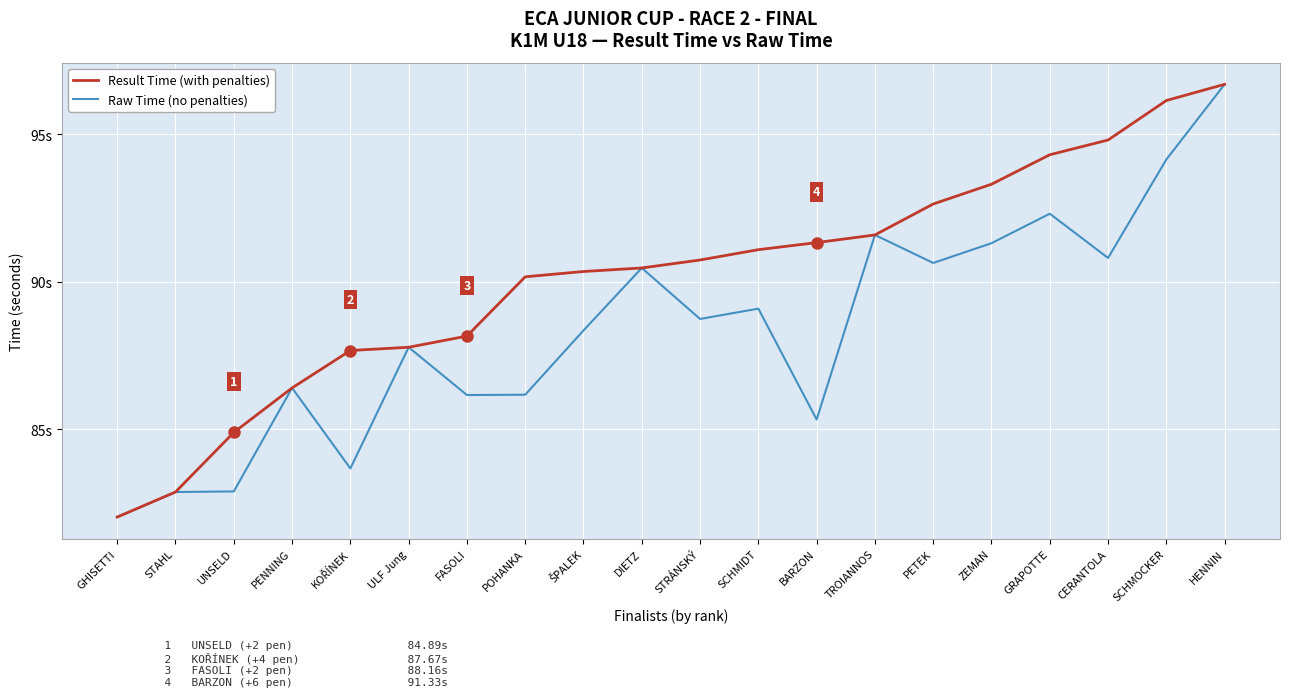

Does the chart have visible grid lines?

Yes